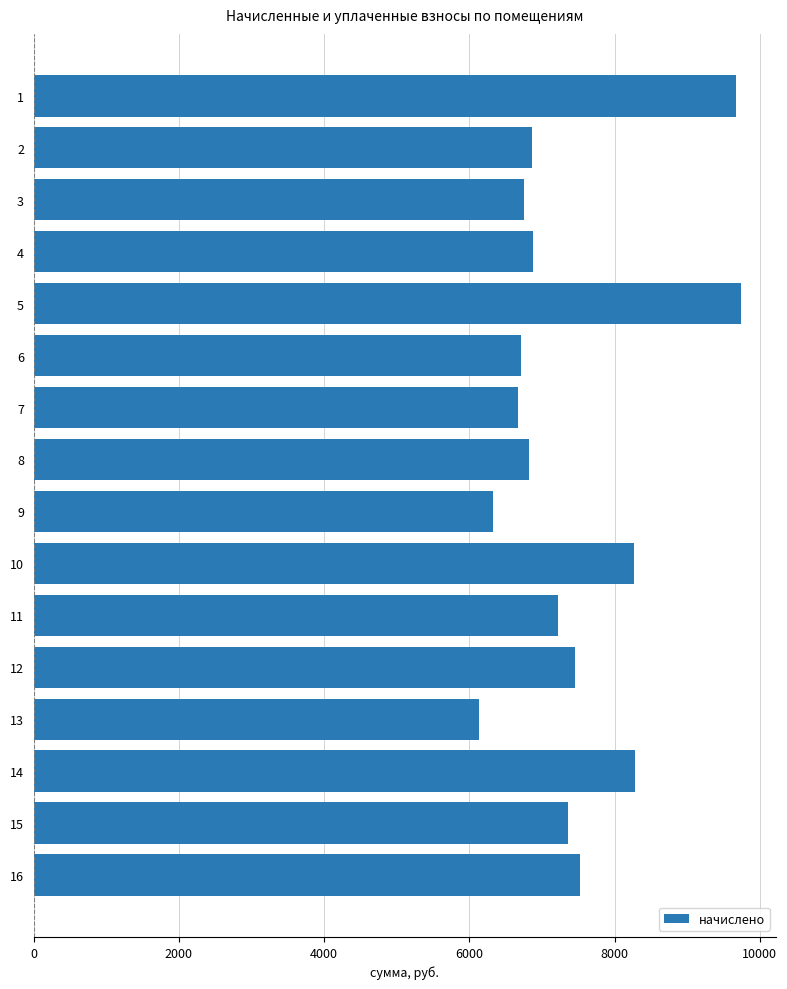

Where is the data nearest to the value 7932?

10